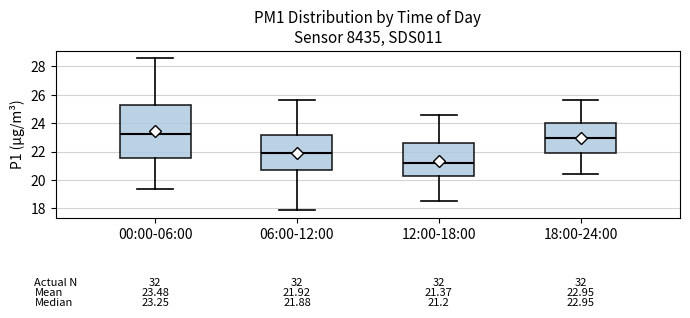

Comparing the boxes themselves (not the whiskers), which one is the tallest?

00:00-06:00